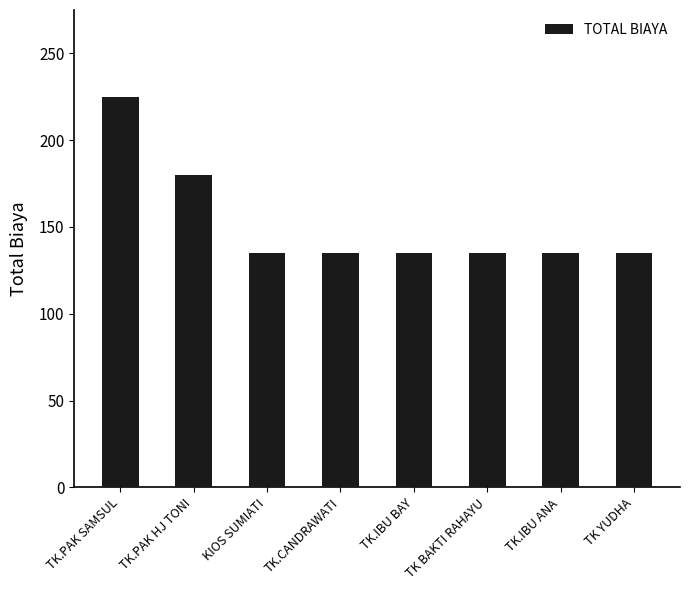

Reading left to right, transcribe all the data shown in this chart.

225	180	135	135	135	135	135	135